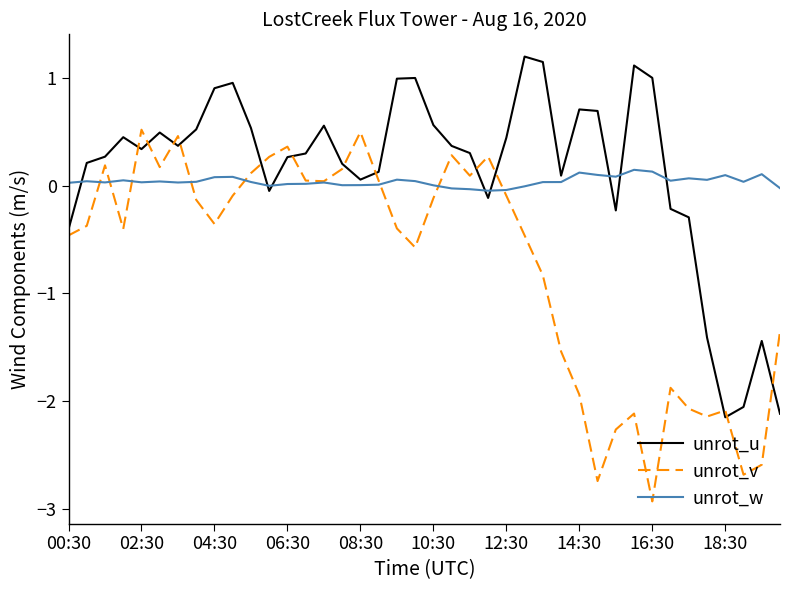

What is the average value of the unrot_v series?

-0.7